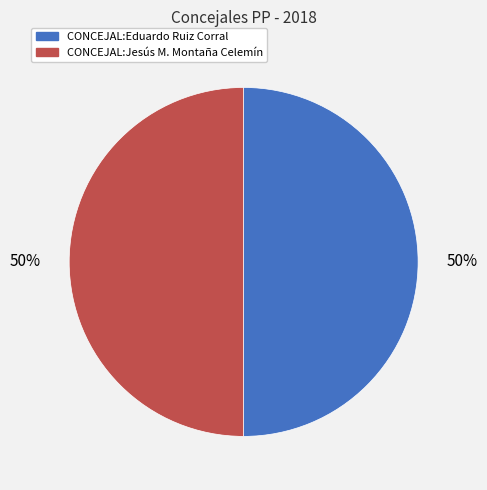

Do CONCEJAL:Eduardo Ruiz Corral and CONCEJAL:Jesús M. Montaña Celemín together represent more than half of the pie?

Yes